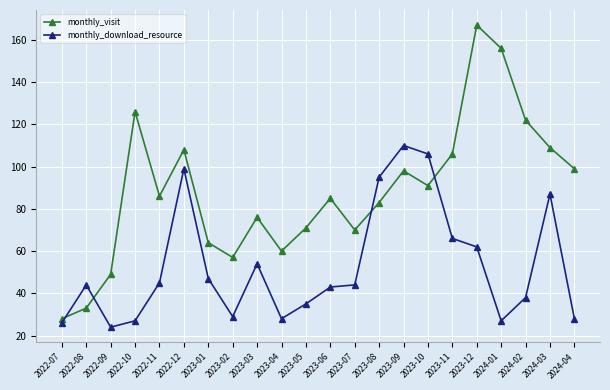

Which series ends up on top after the final intersection of monthly_download_resource and monthly_visit?

monthly_visit